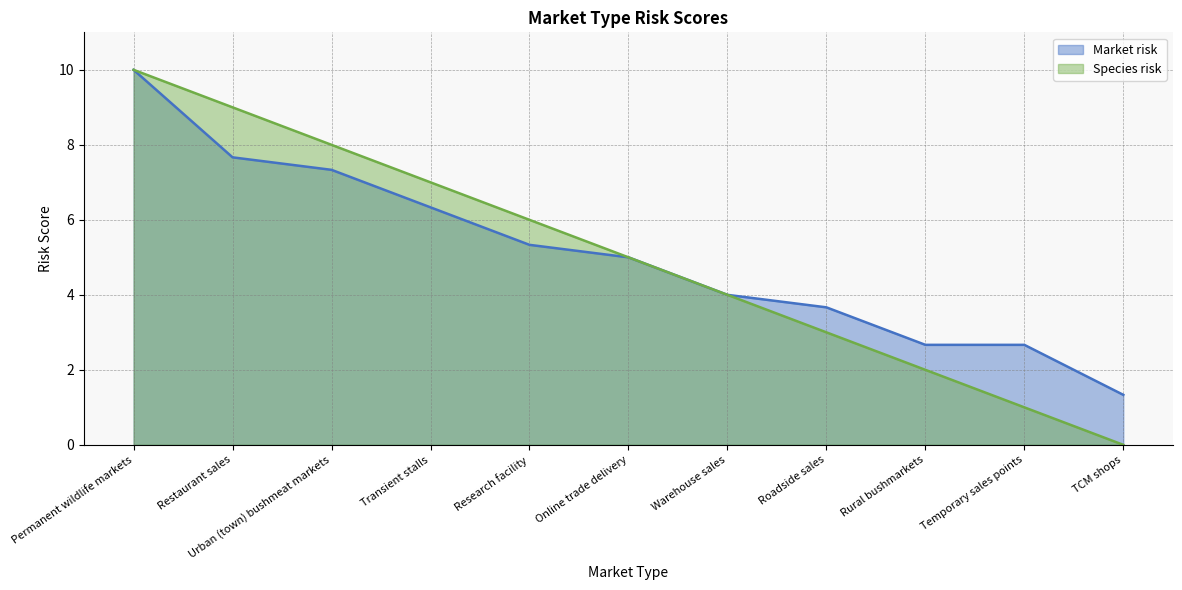

Reading left to right, list all the values displayed in this chart.

Market risk: Permanent wildlife markets=10.0	Restaurant sales=7.7	Urban (town) bushmeat markets=7.3	Transient stalls=6.3	Research facility=5.3	Online trade delivery=5.0	Warehouse sales=4.0	Roadside sales=3.7	Rural bushmarkets=2.7	Temporary sales points=2.7	TCM shops=1.3
Species risk: Permanent wildlife markets=10.0	Restaurant sales=9.0	Urban (town) bushmeat markets=8.0	Transient stalls=7.0	Research facility=6.0	Online trade delivery=5.0	Warehouse sales=4.0	Roadside sales=3.0	Rural bushmarkets=2.0	Temporary sales points=1.0	TCM shops=0.0